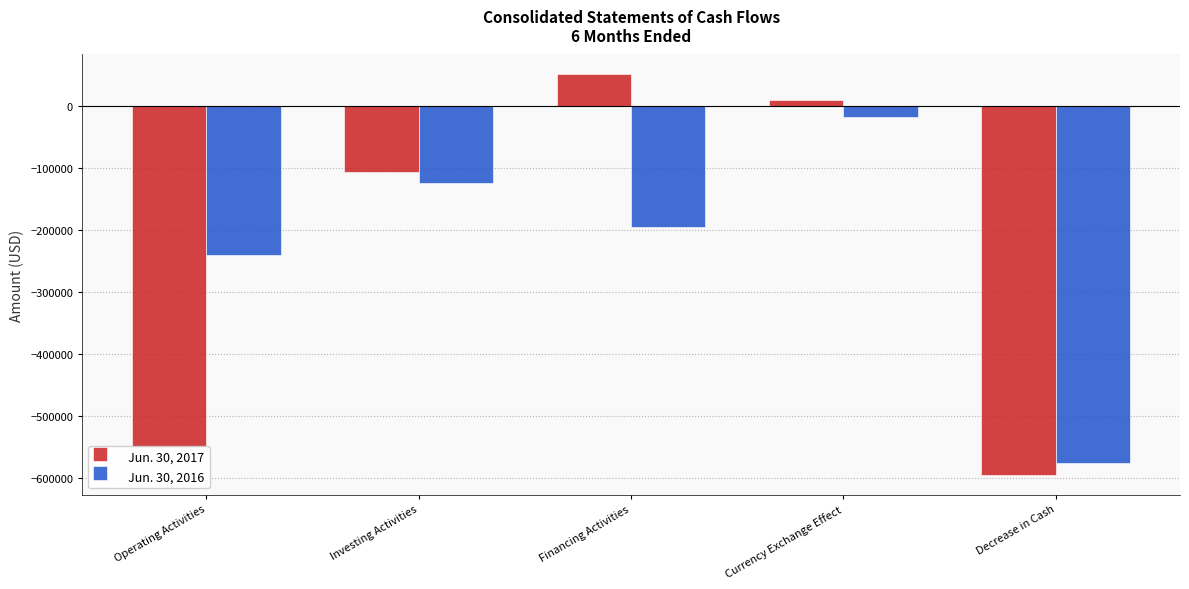

What is the sum of the Jun. 30, 2016 values at Operating Activities and Decrease in Cash?

-815637